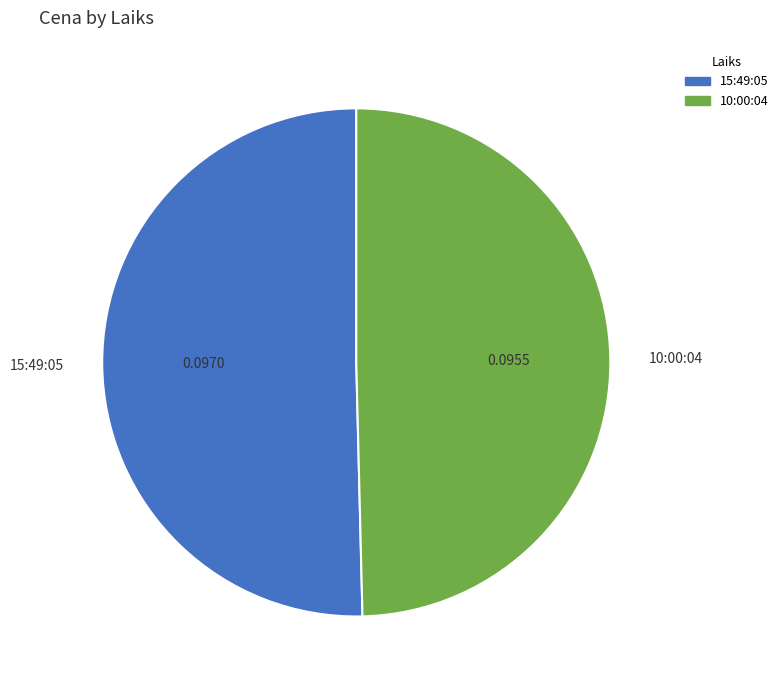

Between 10:00:04 and 15:49:05, which is larger?

15:49:05